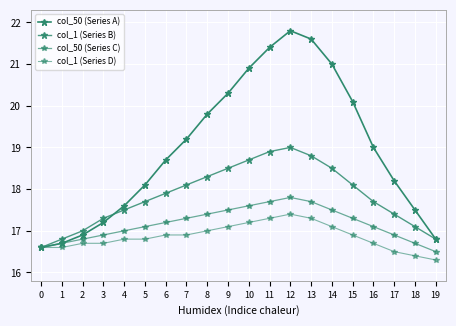

Is this an area chart (filled region under the line)?

No